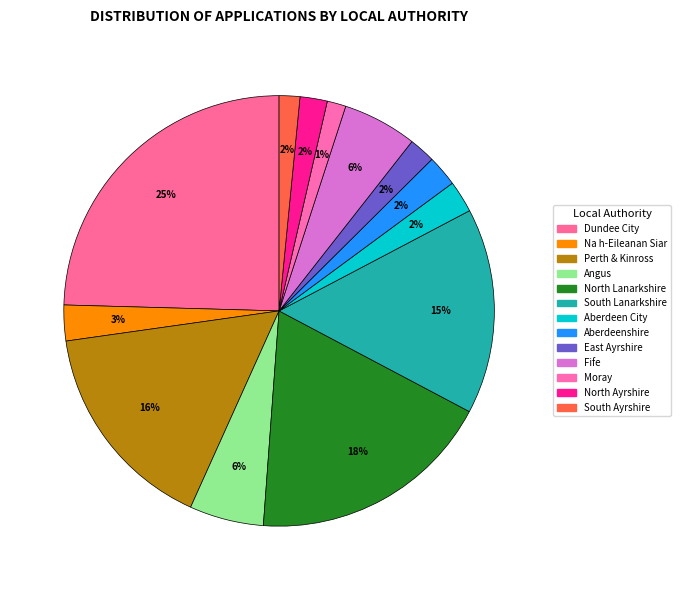

Is it true that Aberdeenshire is 2% of the pie?

True